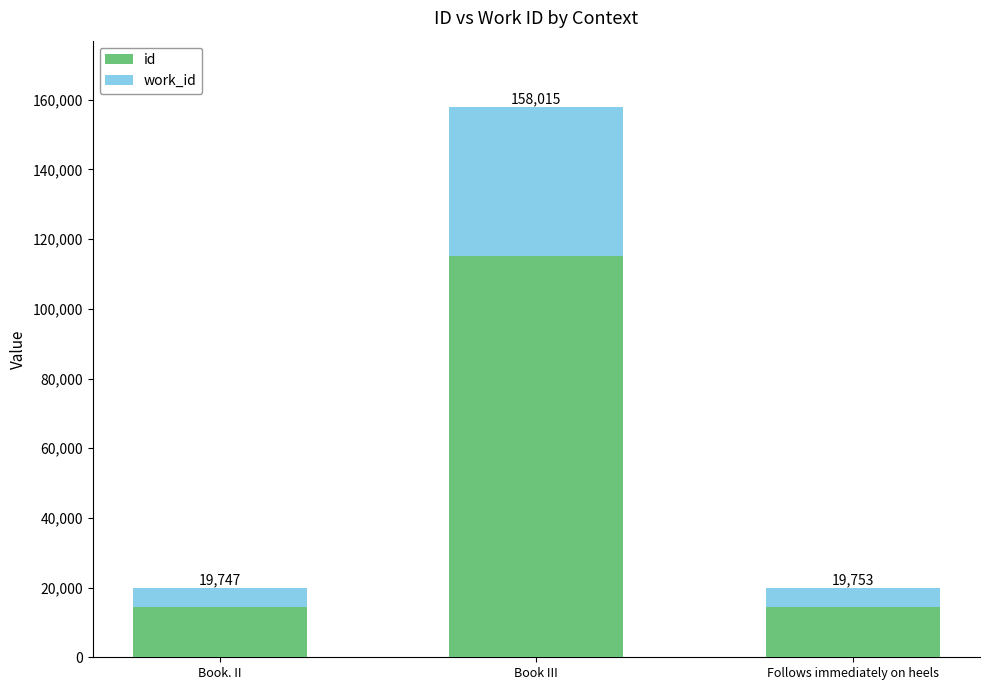

At which category is the sum across all series the highest?

Book III